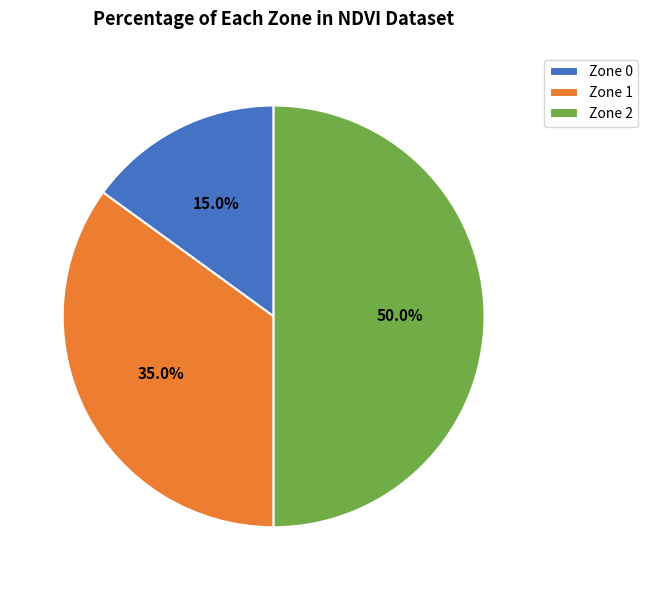

To the nearest percent, what is the difference between the largest and smallest slice percentages?

35%